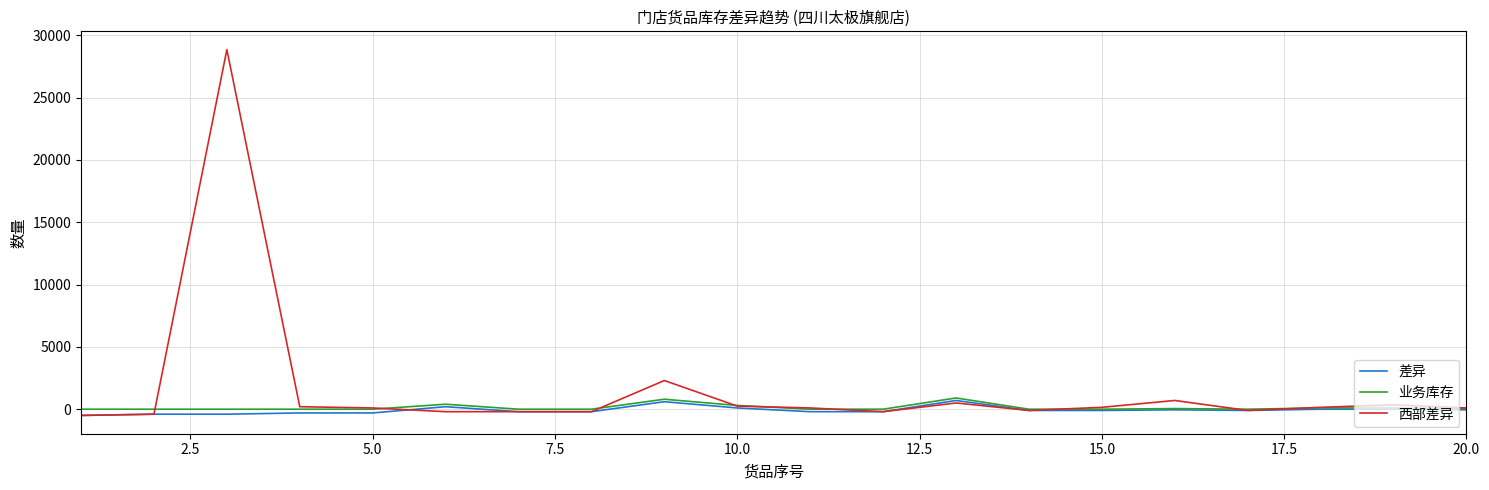

Which series has the widest spread of values?

西部差异